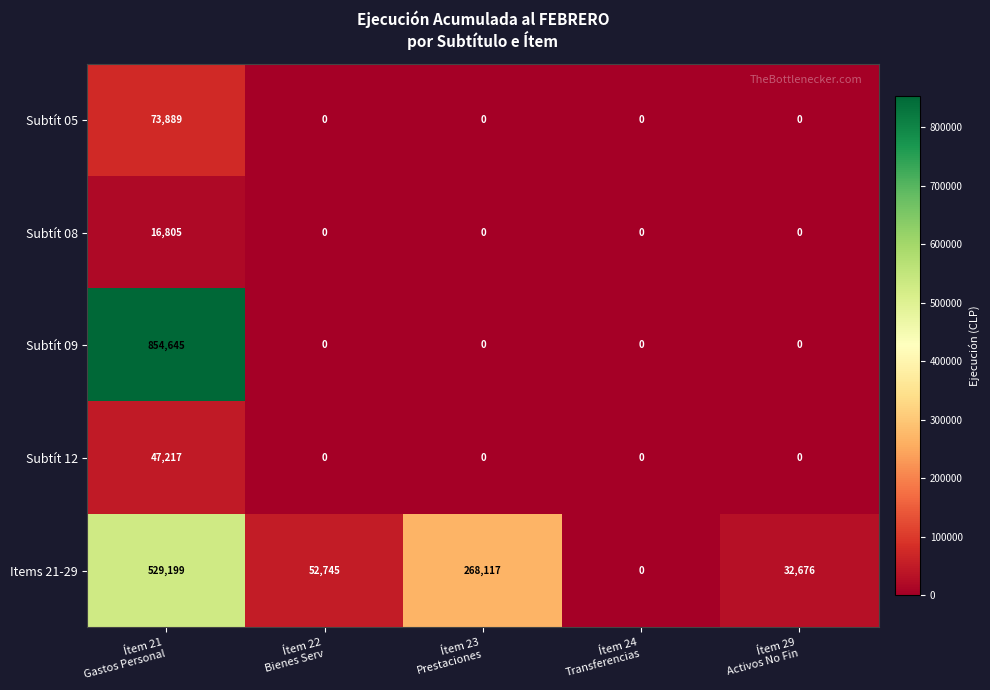

What is the highest value of the Subtít 12 series?

47217